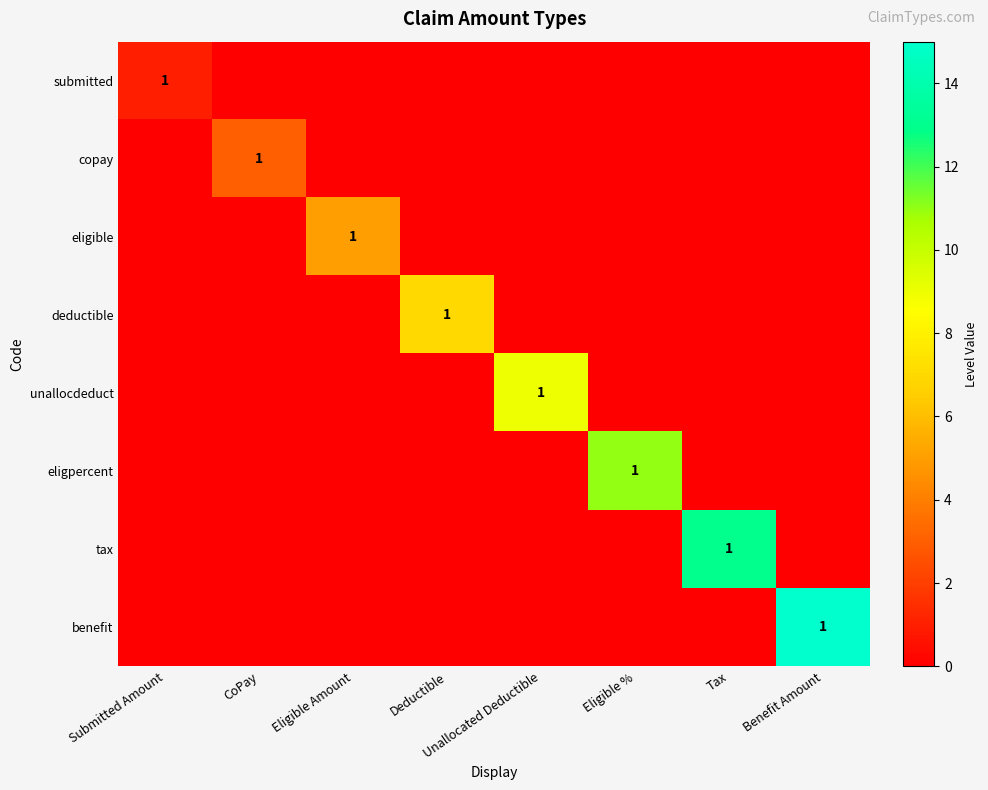

List the series in order of their peak value, highest first.

benefit, tax, eligpercent, unallocdeduct, deductible, eligible, copay, submitted